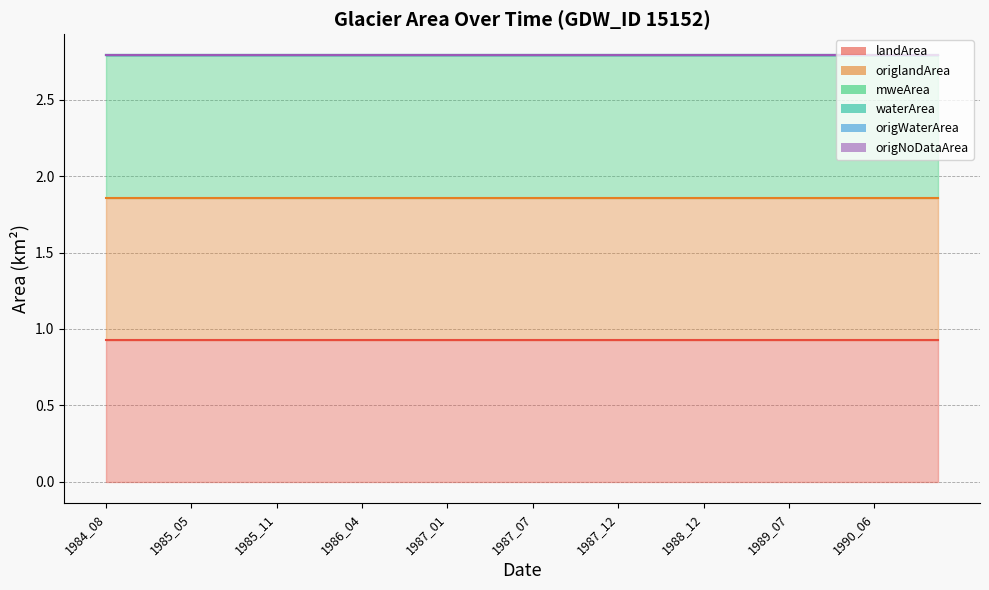

Which label corresponds to the largest value in the chart?

1984_08